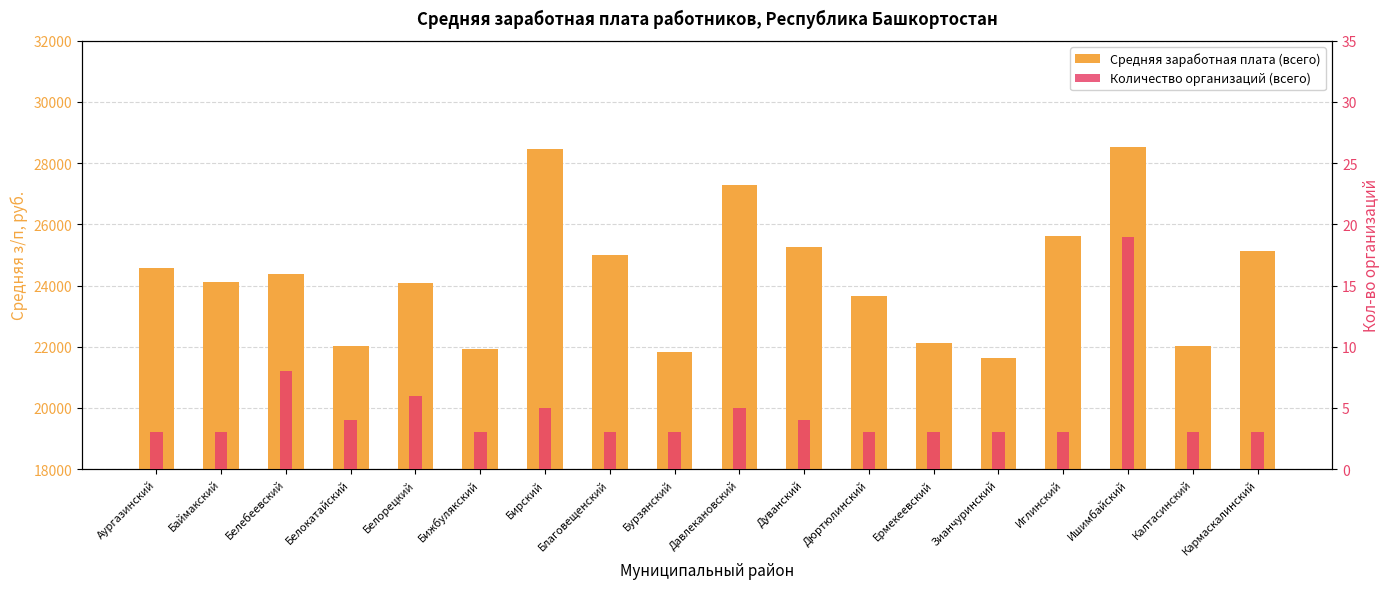

What is the total value across all series at Иглинский?

25616.2